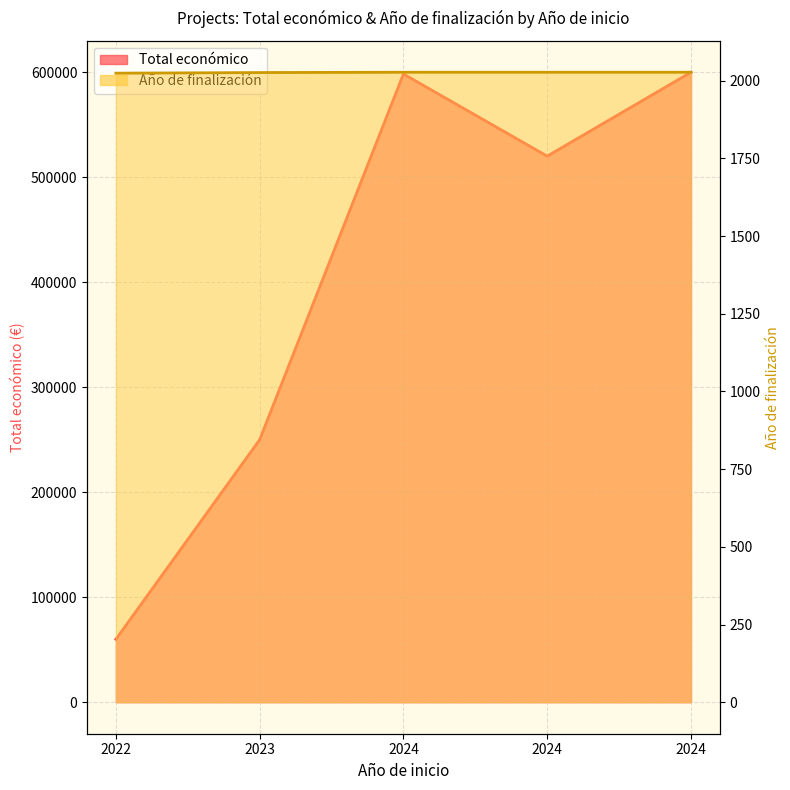

At which category is the sum across all series the highest?

2024